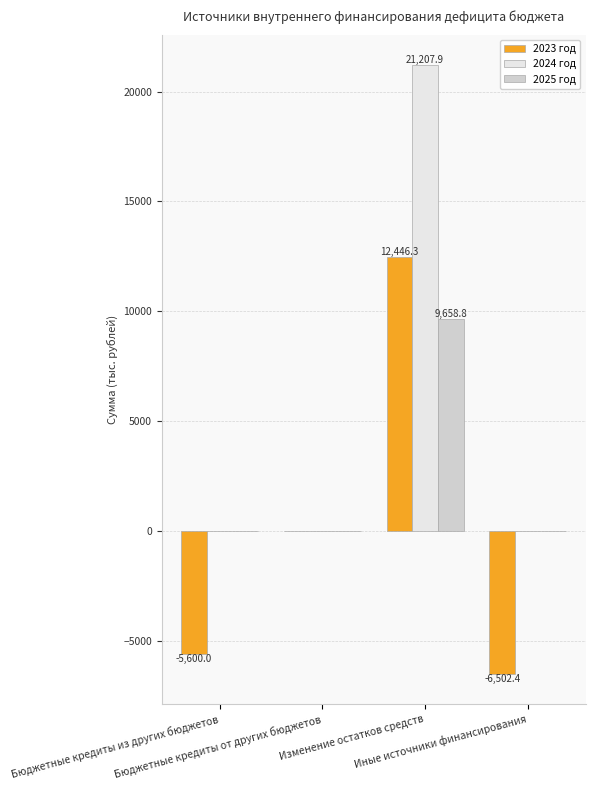

Count the number of categories in the chart.

4